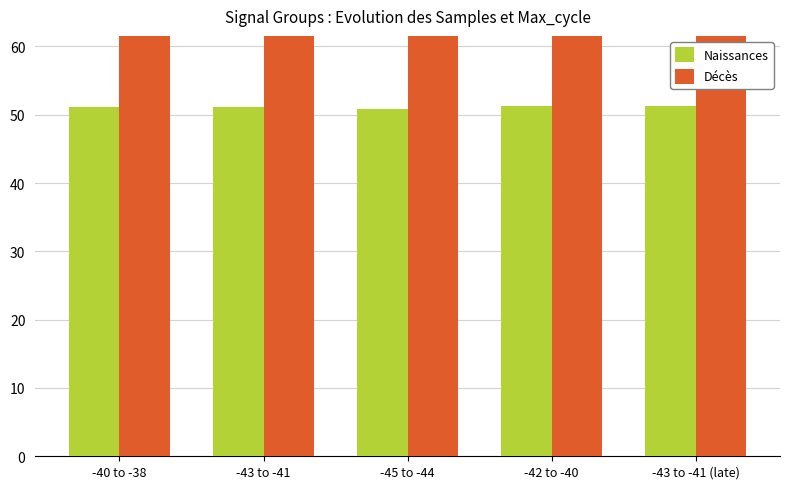

List the series in order of their peak value, highest first.

Décès, Naissances